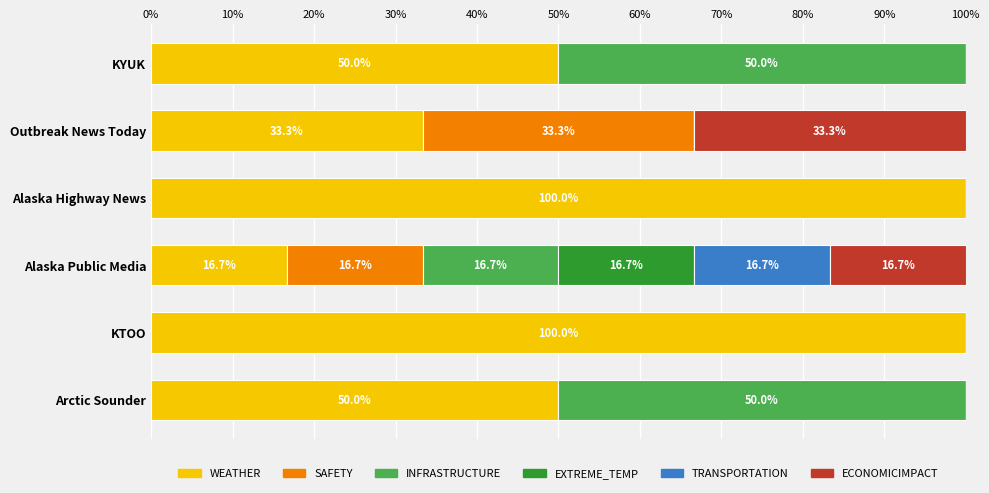

What is the highest value of the WEATHER series?

100.0